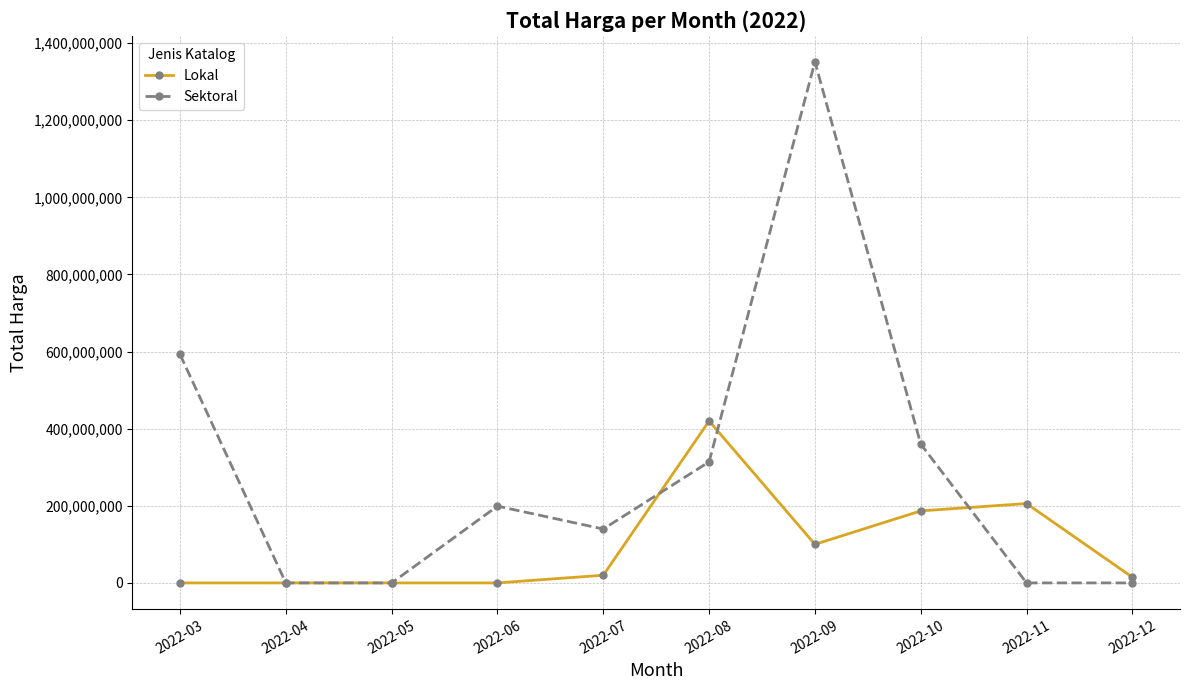

What is the value of the Sektoral point at the 4th from the left?

199200000